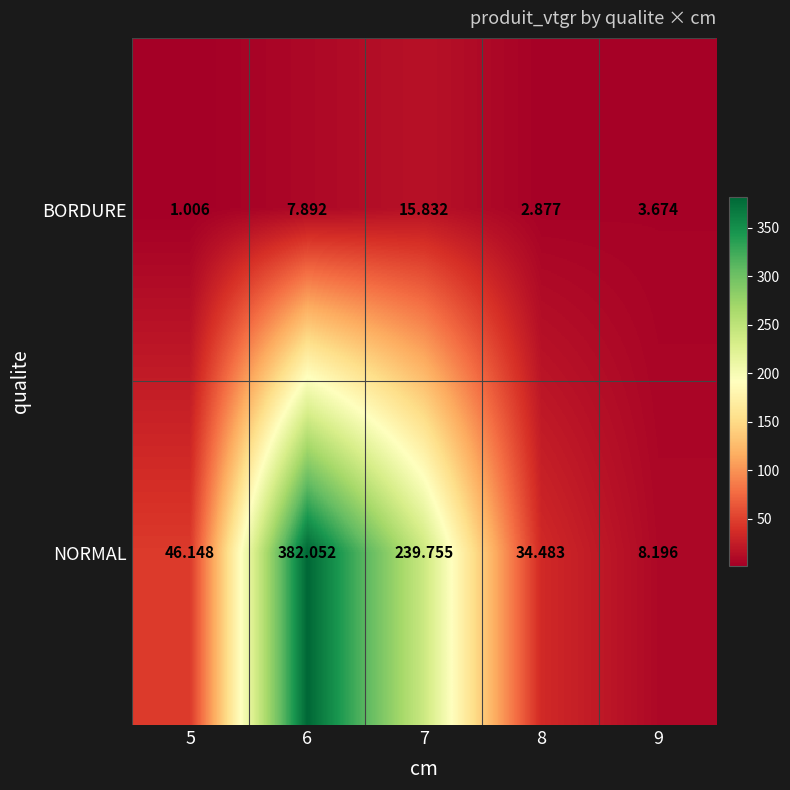

Which series has the largest total across all categories?

NORMAL